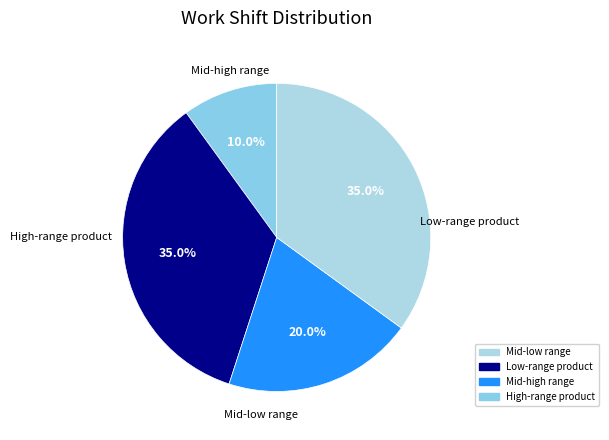

Between Mid-low range and Low-range product, which is larger?

Low-range product